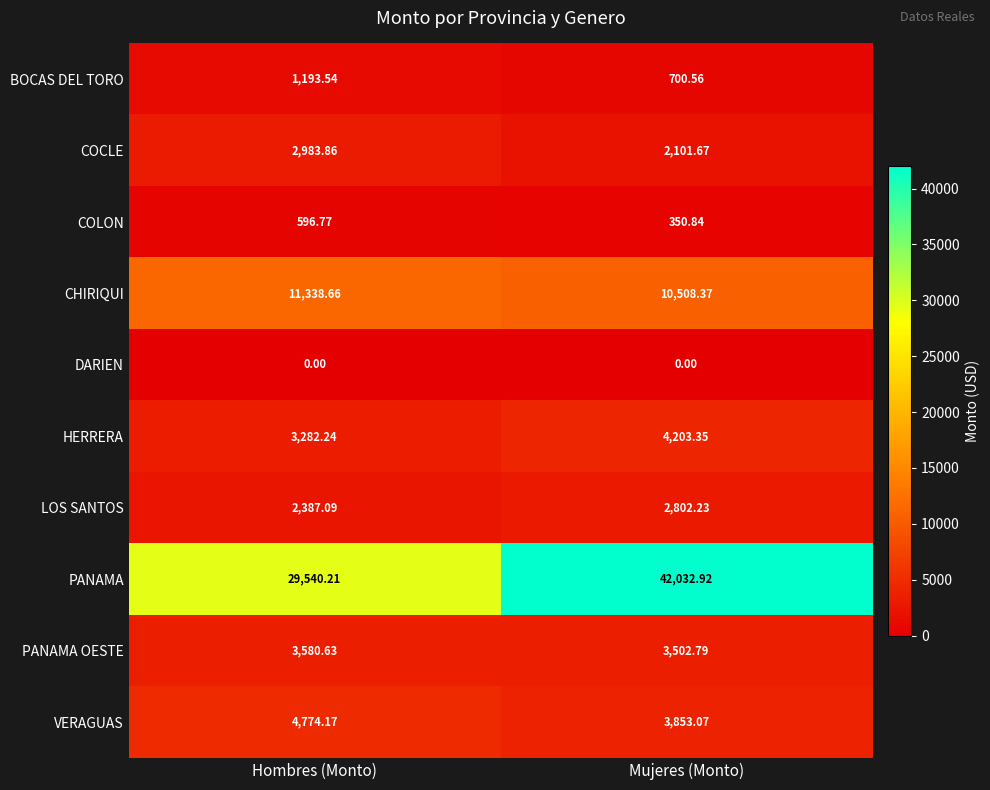

At which category is the sum across all series the highest?

Mujeres (Monto)